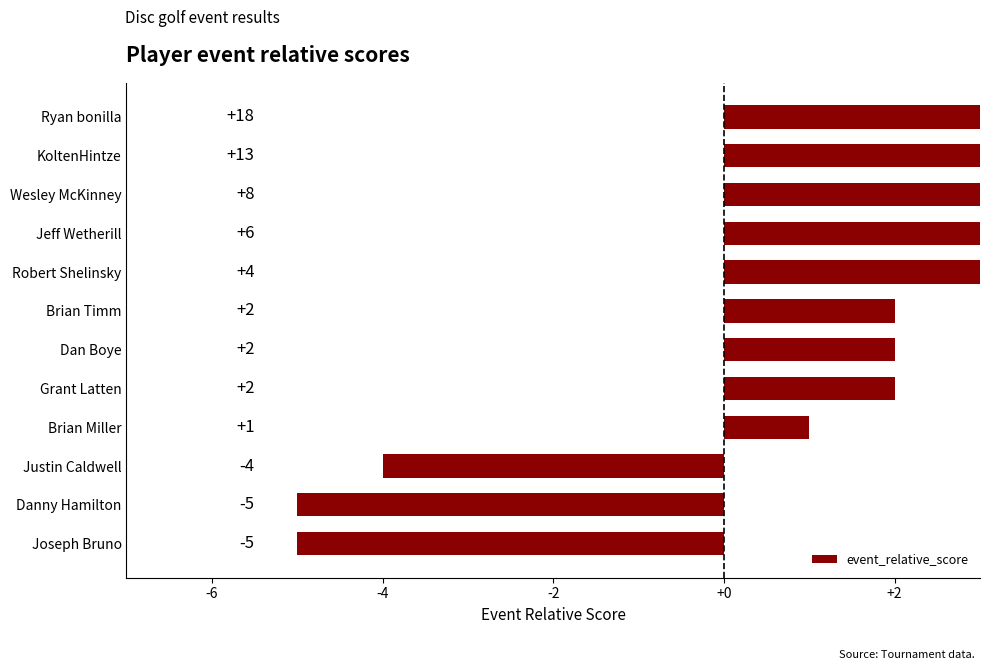

Does the chart contain any negative values?

Yes